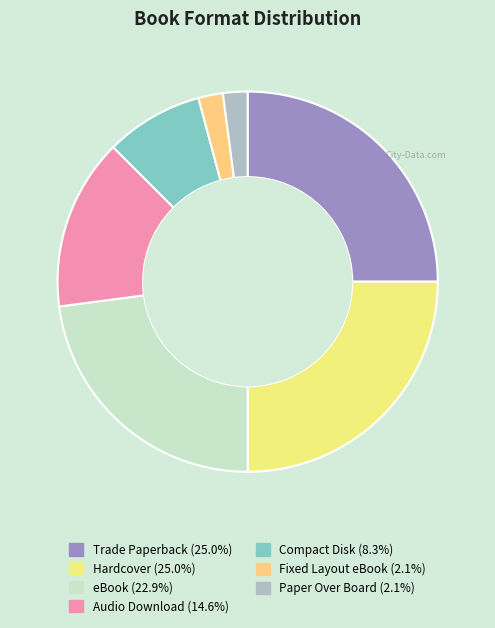

To the nearest percent, what portion does Hardcover represent?

25%